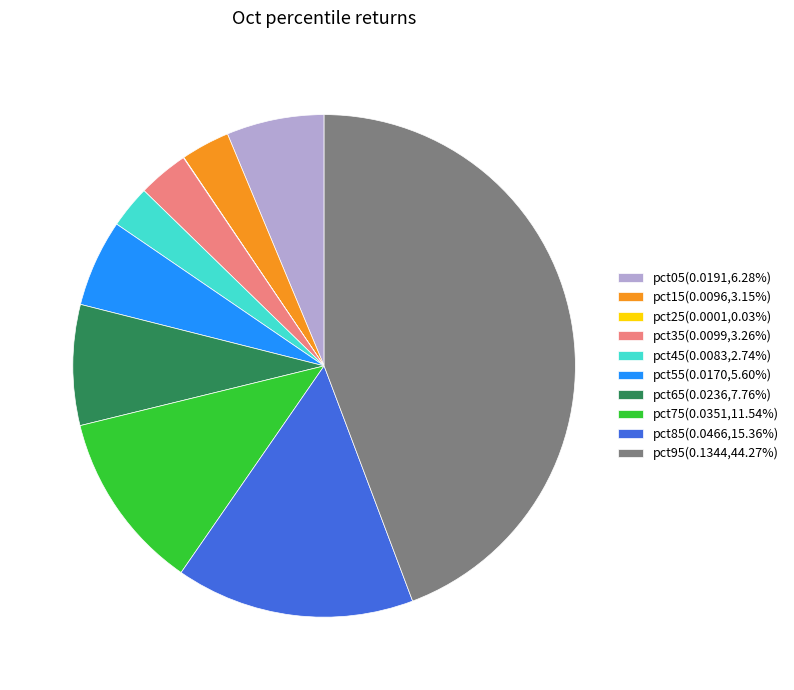

Do pct15(0.0096,3.15%) and pct05(0.0191,6.28%) together represent more than half of the pie?

No